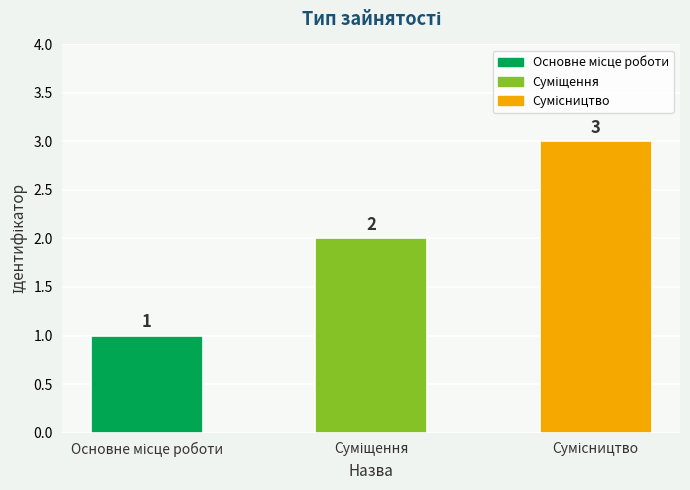

How many values are between 1 and 3?

3